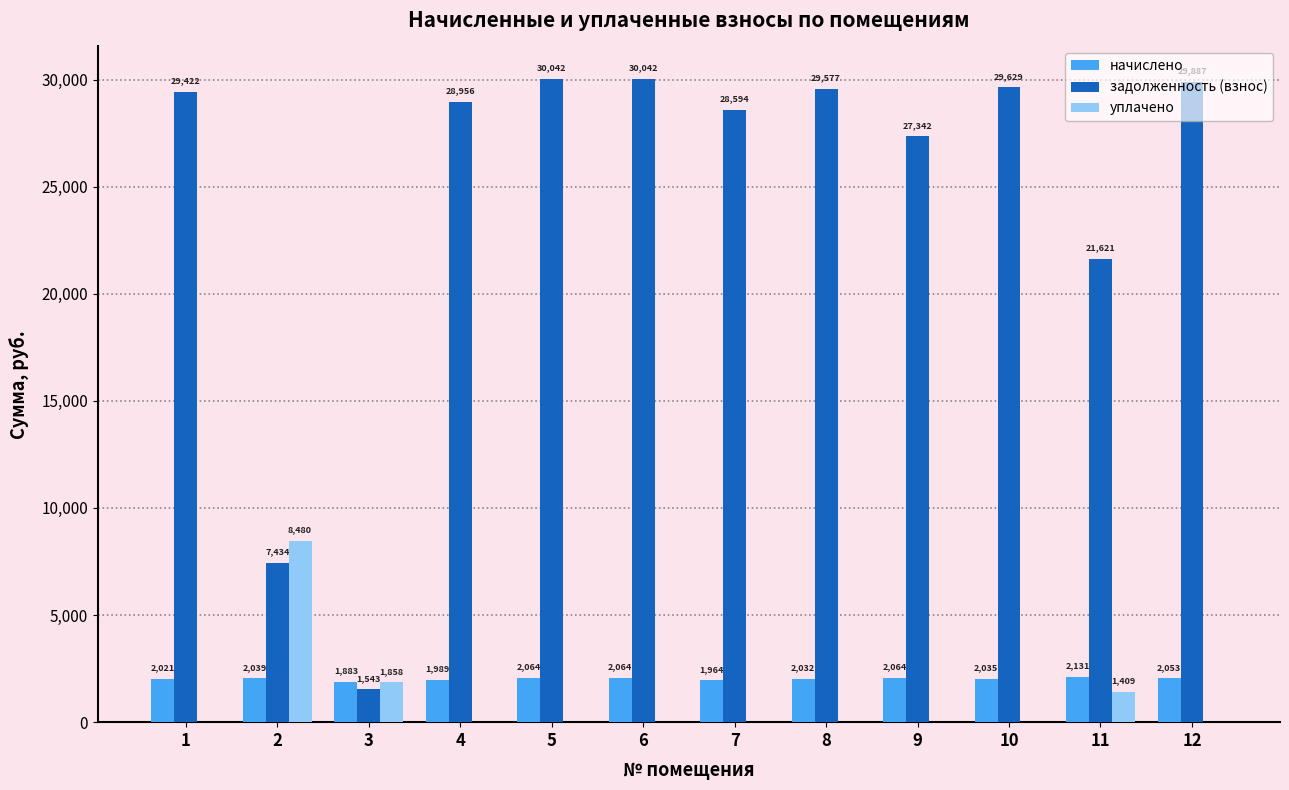

What is the sum of all начислено values?

24338.3